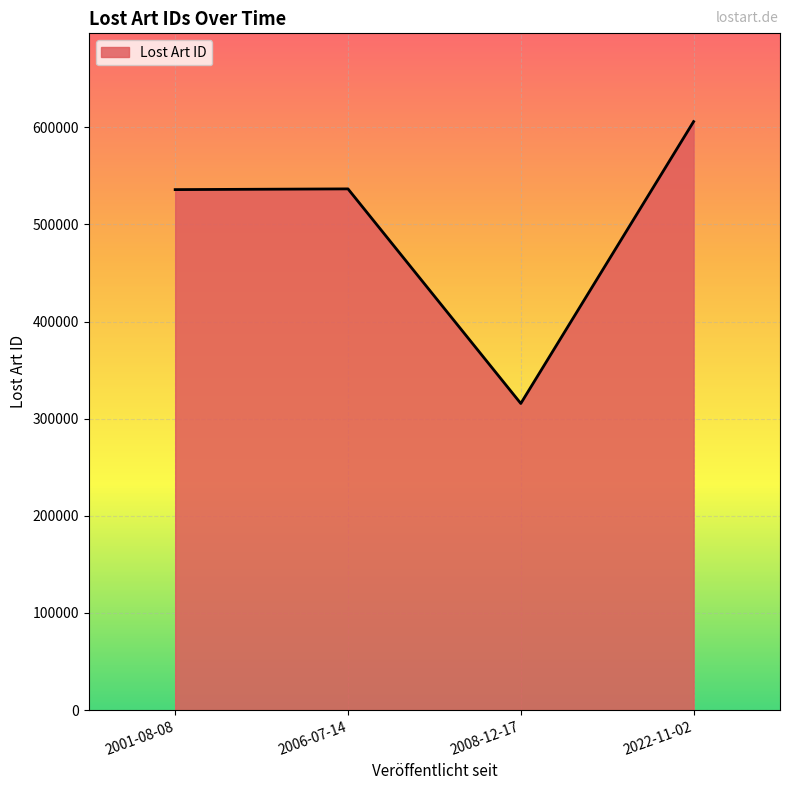

What is the change in value from 2006-07-14 to 2022-11-02?

+69257